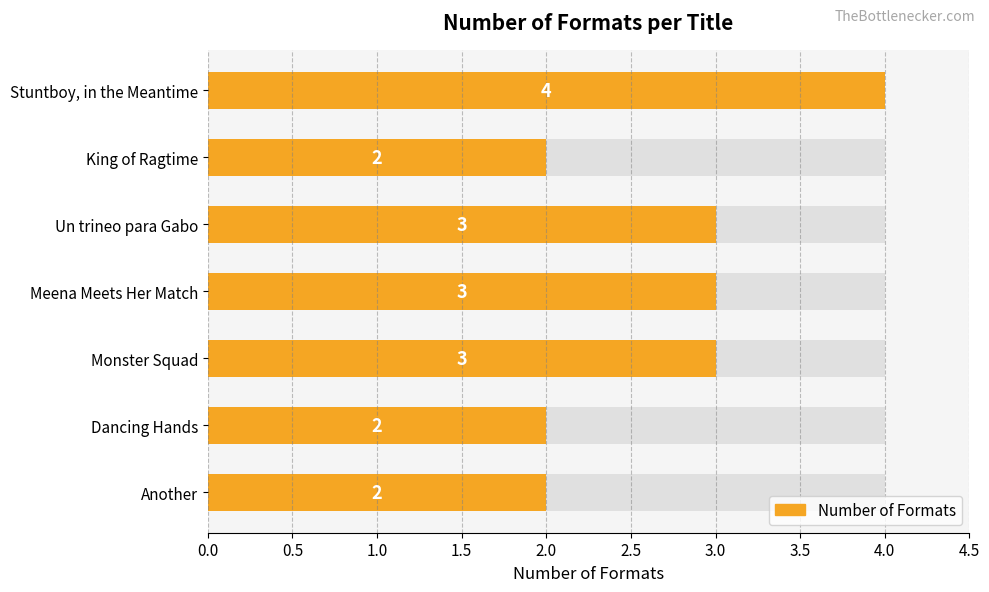

Is it true that the value at Dancing Hands is 3?

False